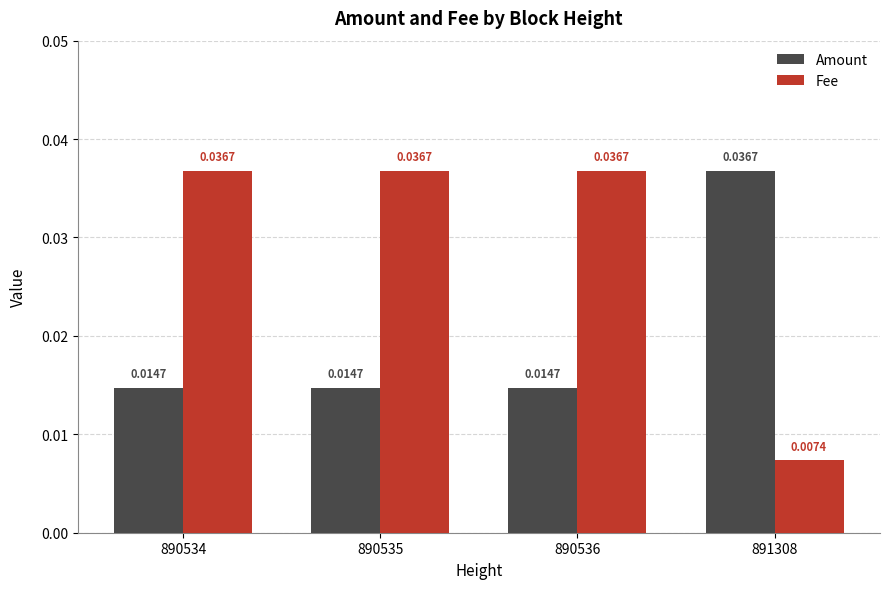

Count the number of categories in the chart.

4